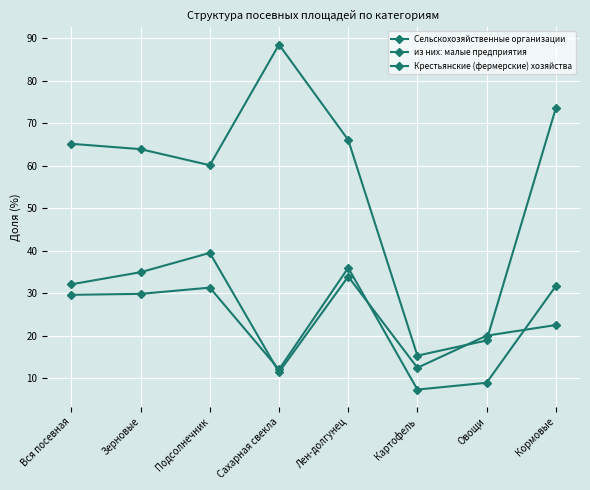

Between Зерновые and Картофель, which is larger?

Зерновые